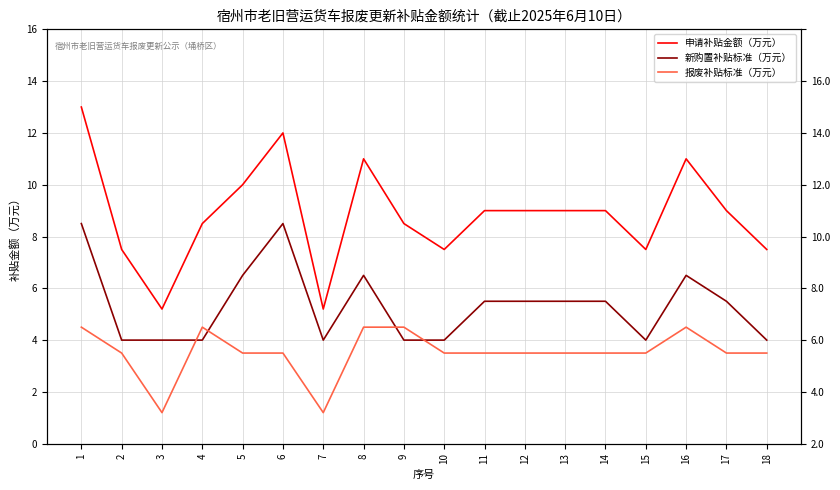

Which series has the widest spread of values?

申请补贴金额（万元）